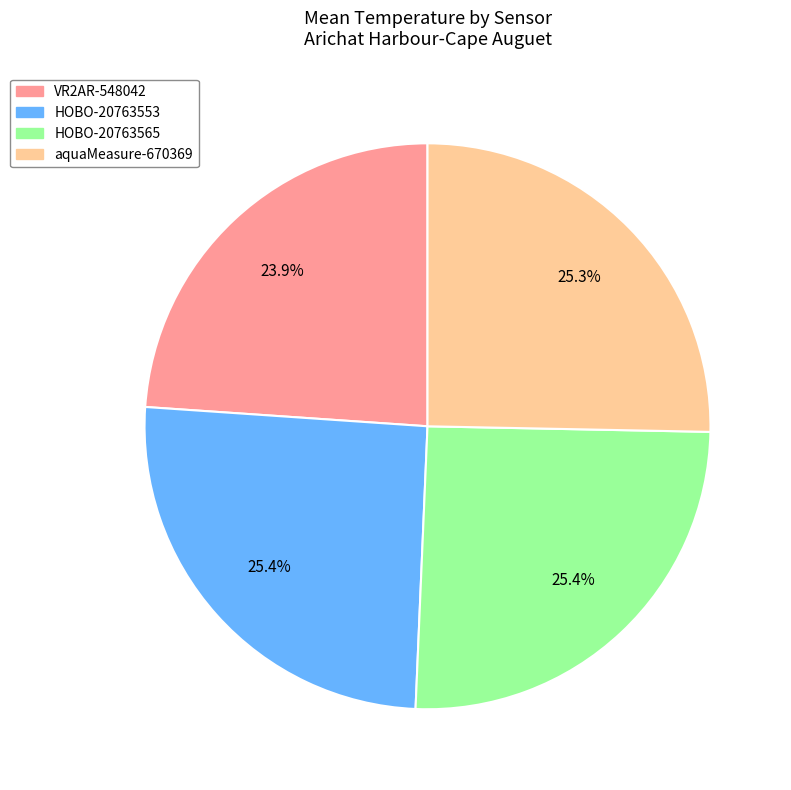

What is the smallest slice in the pie chart?

VR2AR-548042